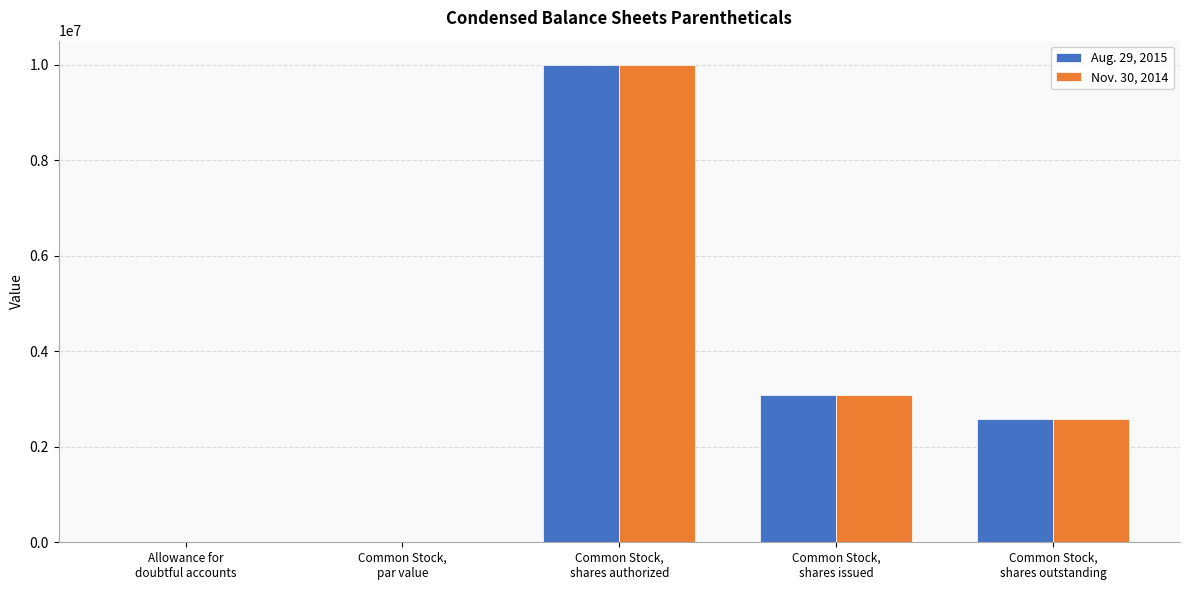

What is the maximum value for Aug. 29, 2015?

10000000.0